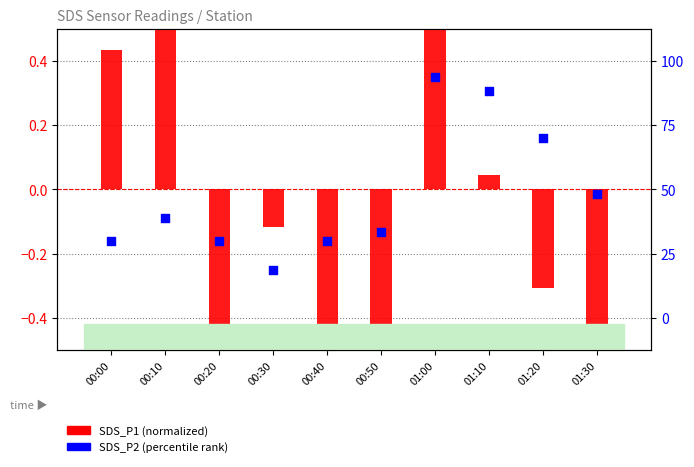

Which series reaches the minimum Y coordinate?

SDS_P1 (normalized)